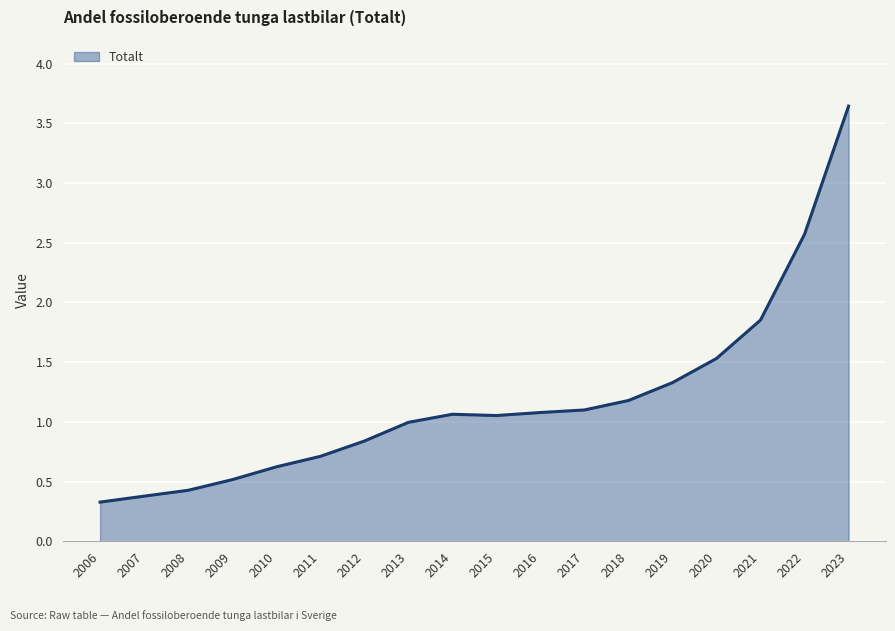

Count the number of data series in this chart.

1